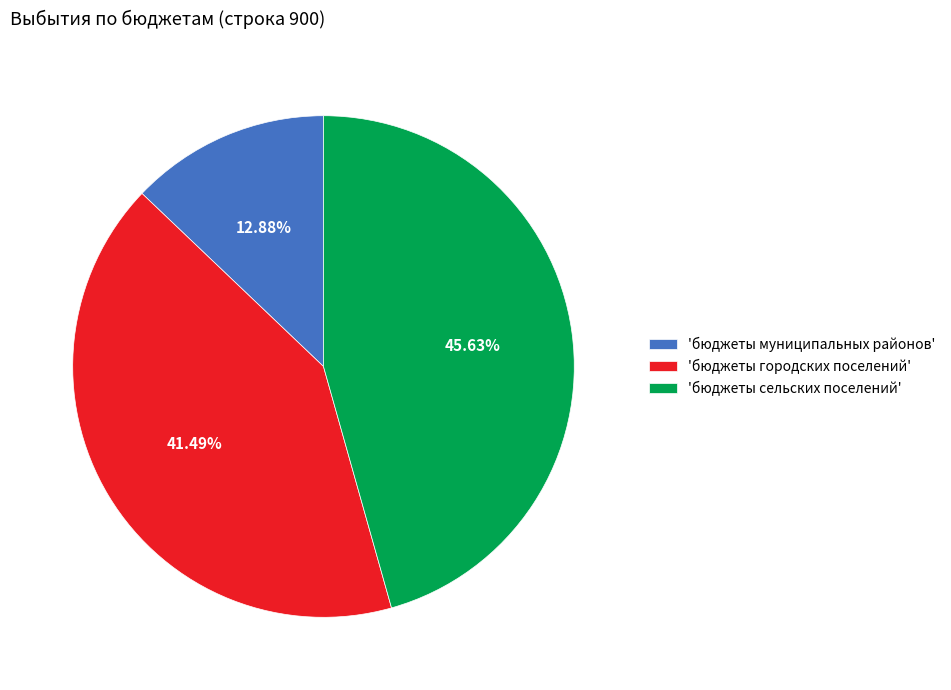

Rank the categories by value from highest to lowest.

'бюджеты сельских поселений', 'бюджеты городских поселений', 'бюджеты муниципальных районов'